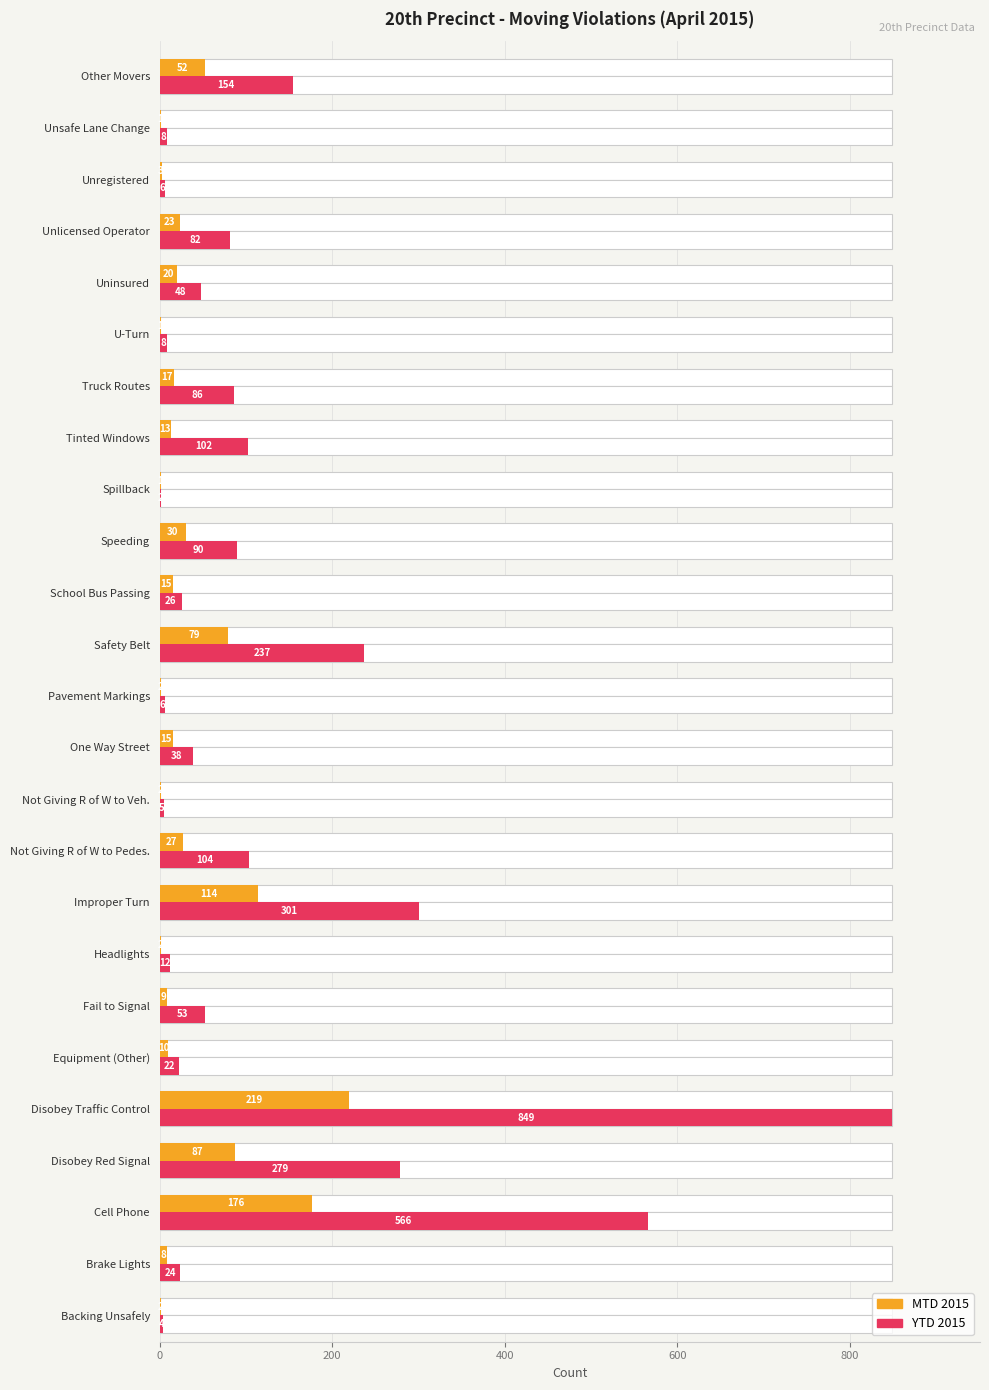

How many groups of bars are there?

25